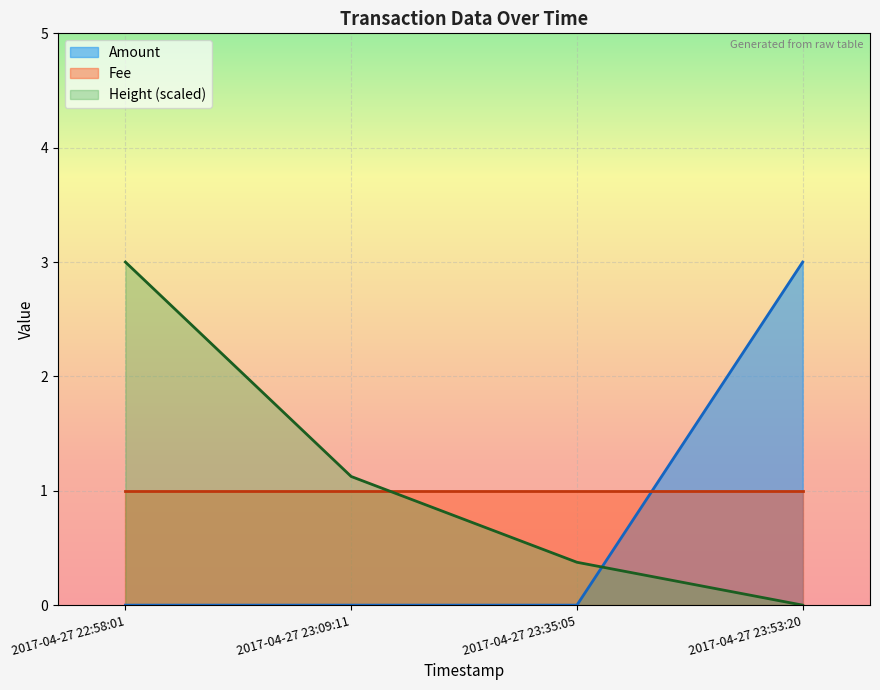

Is the value of Height_norm at 2017-04-27 23:35:05 greater than the value of Amount at 2017-04-27 23:53:20?

No